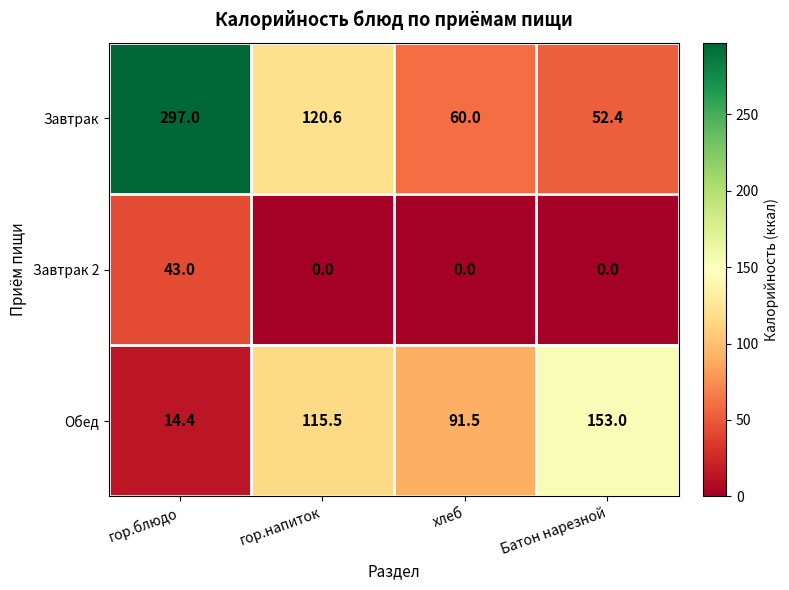

The Завтрак series shows 120.6 at гор.напиток. True or false?

True